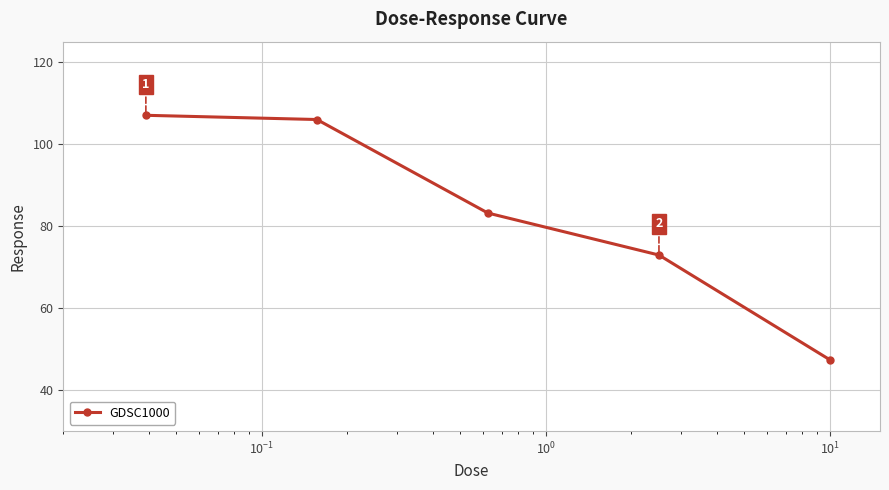

What is the minimum value shown in the chart?

47.4